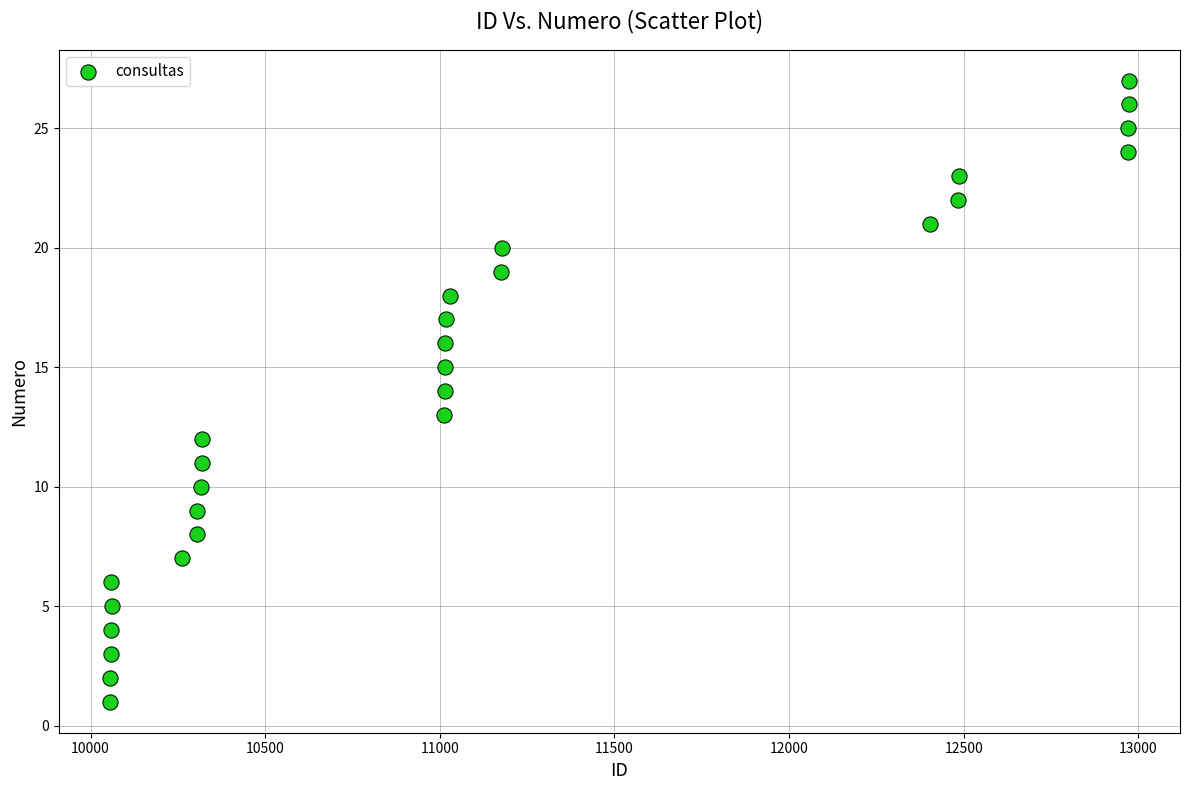

What is the range of Y values (max minus min)?

26